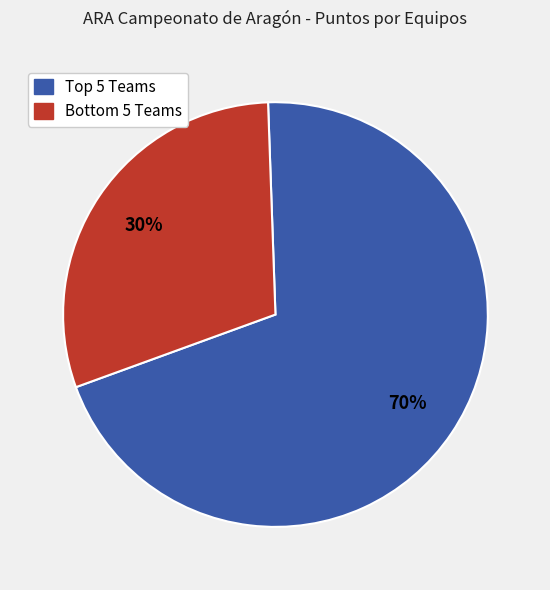

To the nearest percent, what is the difference between the largest and smallest slice percentages?

40%